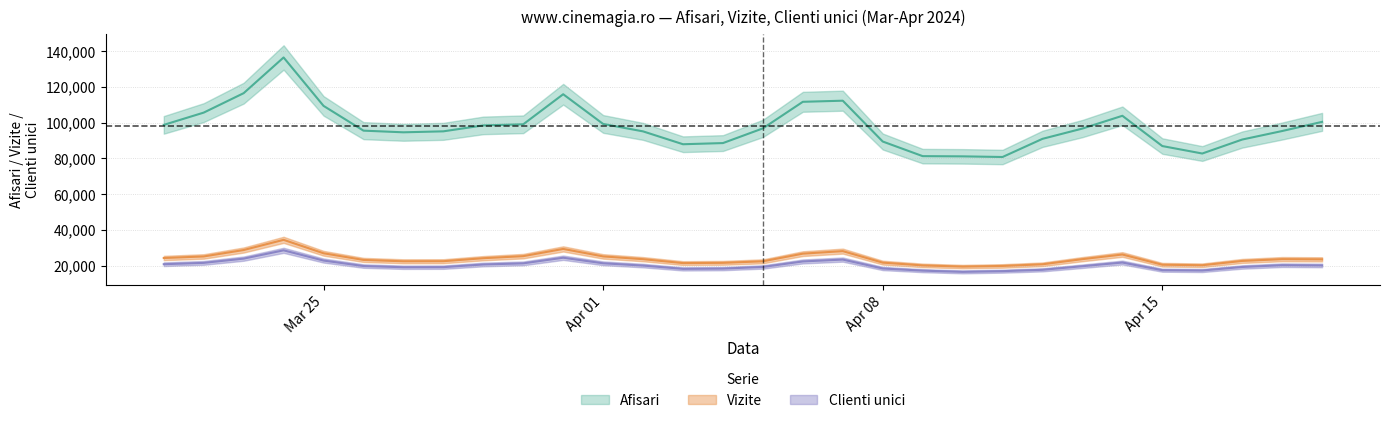

How many data points in Clienti unici are above 19982?

14